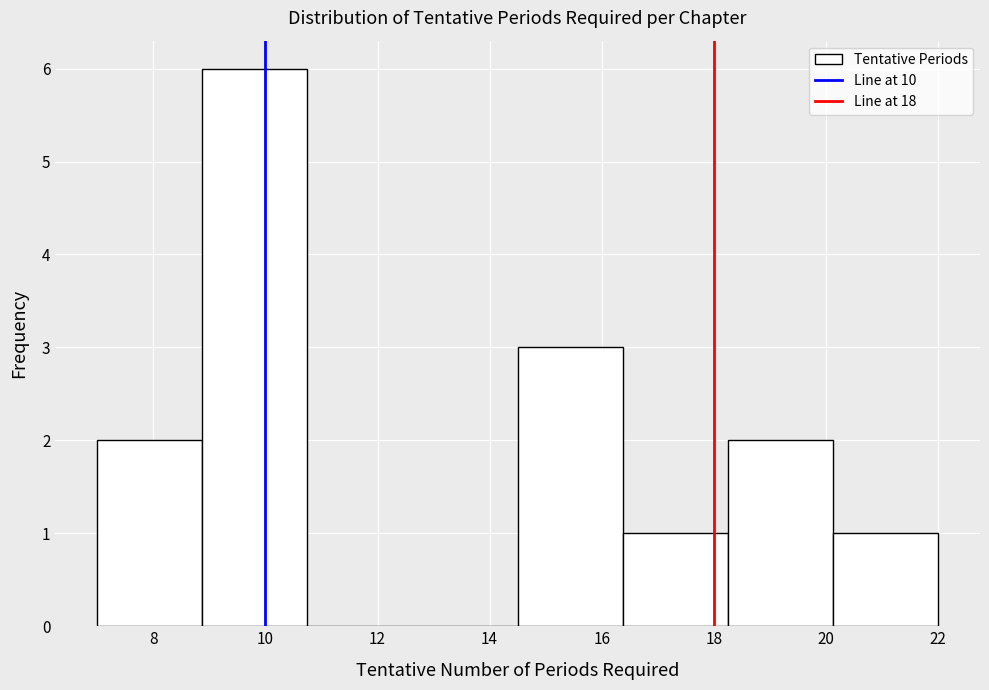

Which range on the x-axis has the tallest bar?

8.8 to 10.8